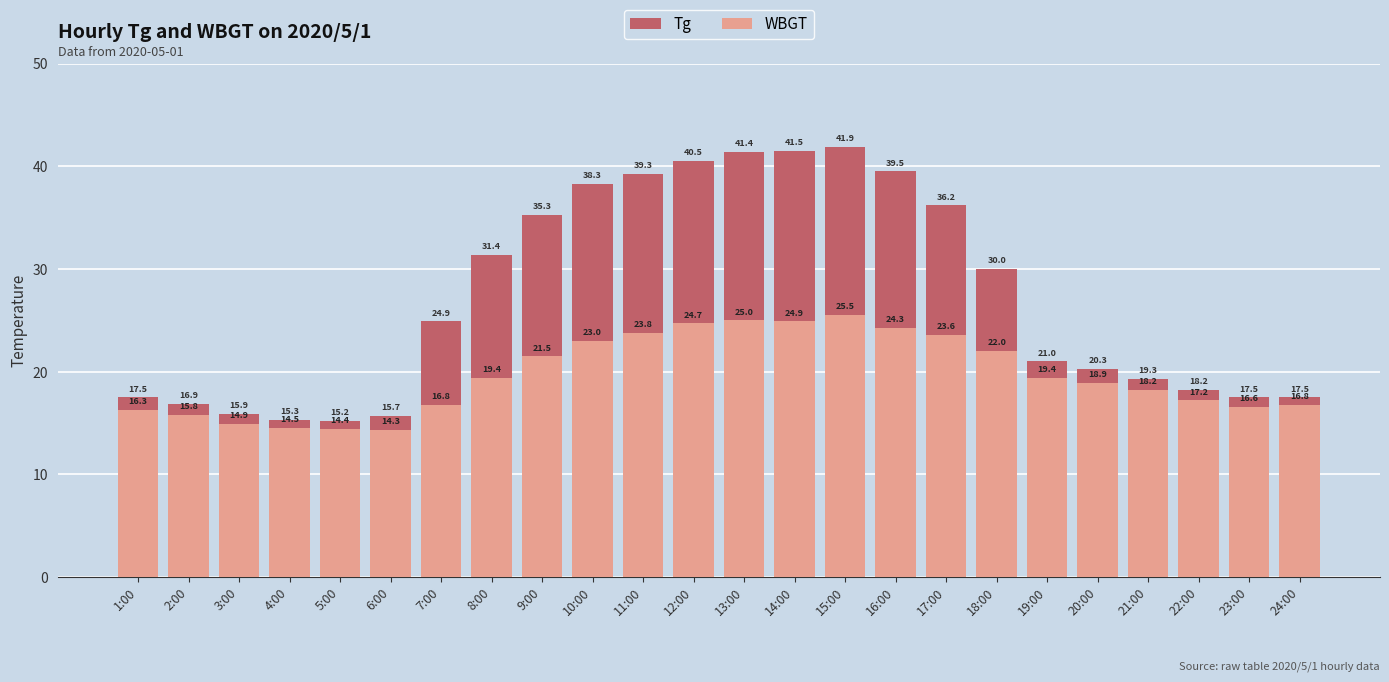

Does the chart contain stacked bars?

No